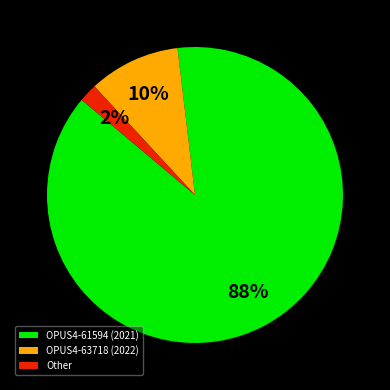

Is it true that OPUS4-63718 (2022) is 1% of the pie?

False